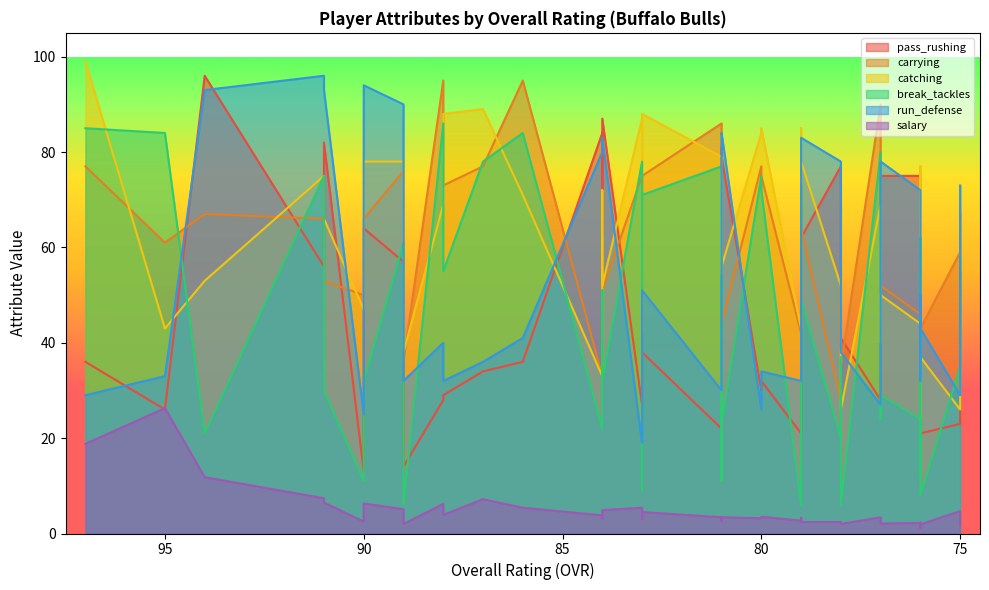

Between 80 and 77, which is larger?

77